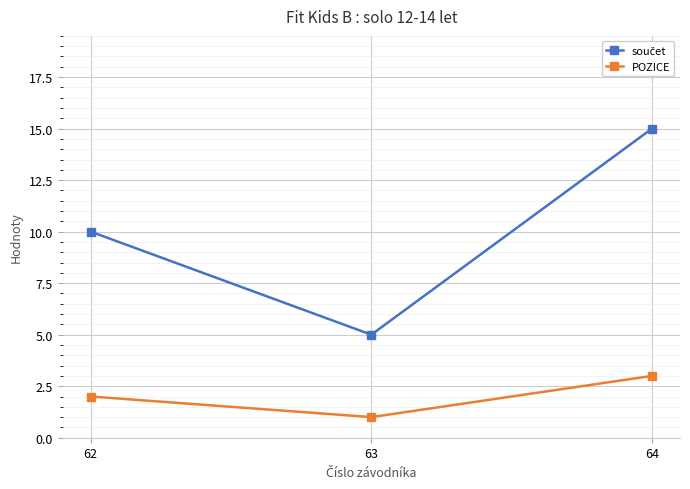

How many data points in POZICE are less than 2?

1